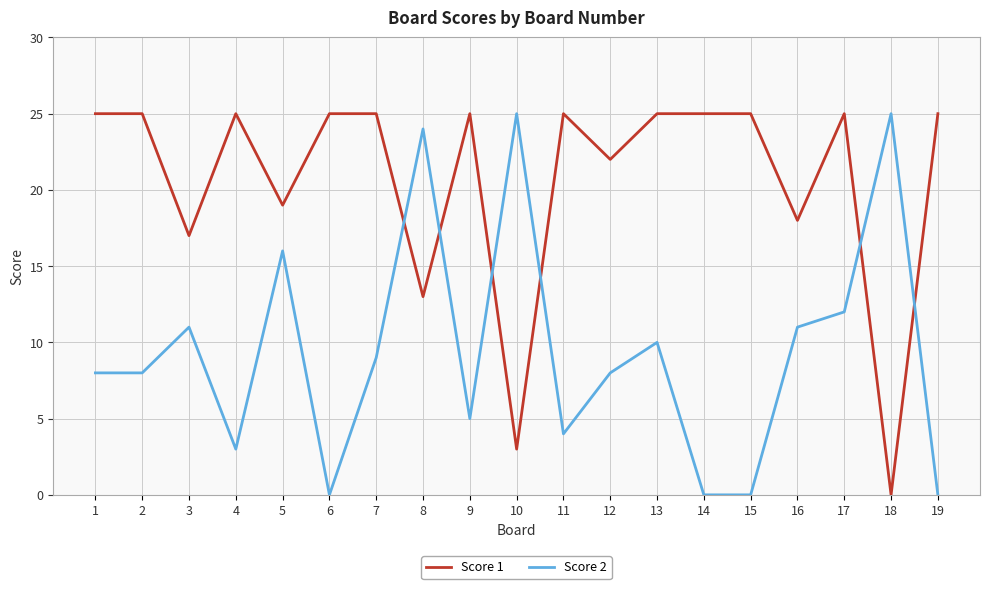

At which label is Score 1 closest to 12?

8